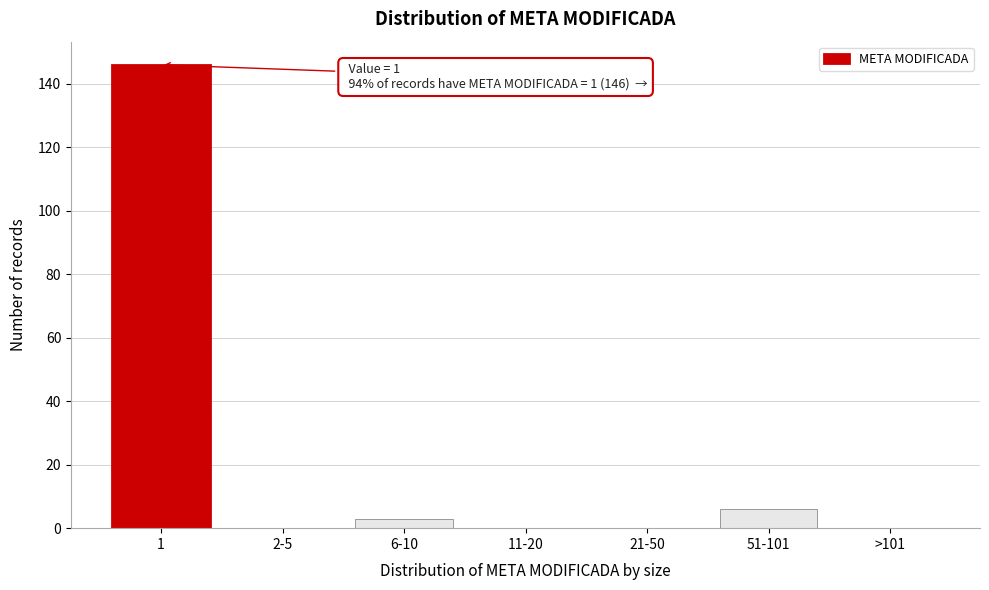

Reading right to left, list all the values displayed in this chart.

>101=0	51-101=6	21-50=0	11-20=0	6-10=3	2-5=0	1=146